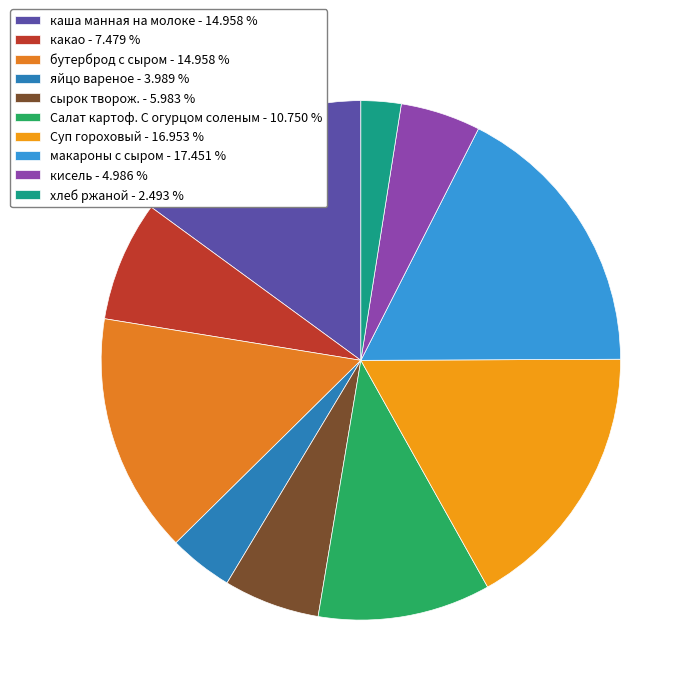

The макароны с сыром slice represents 17% of the pie. True or false?

True